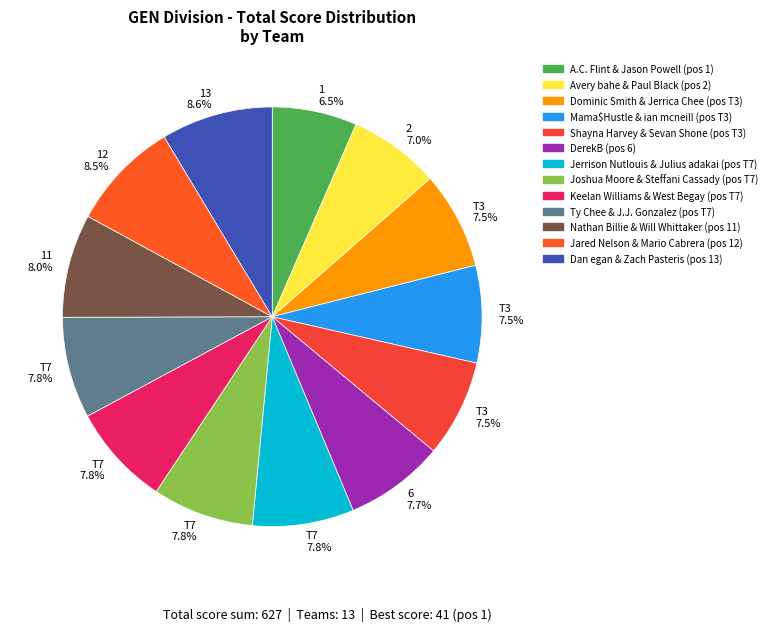

To the nearest percent, what is the average slice percentage?

8%